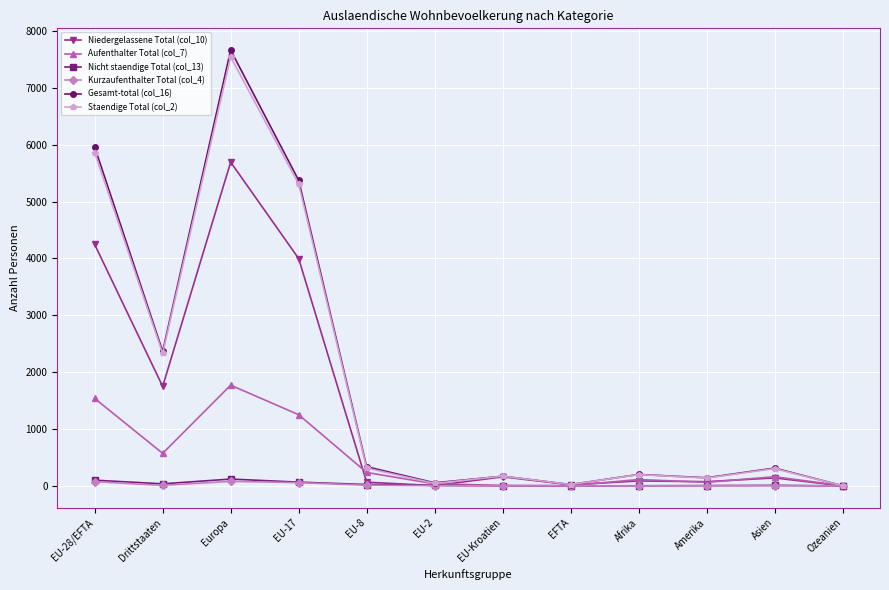

Between EFTA and Afrika, which series saw the biggest shift?

Gesamt-total (col_16)